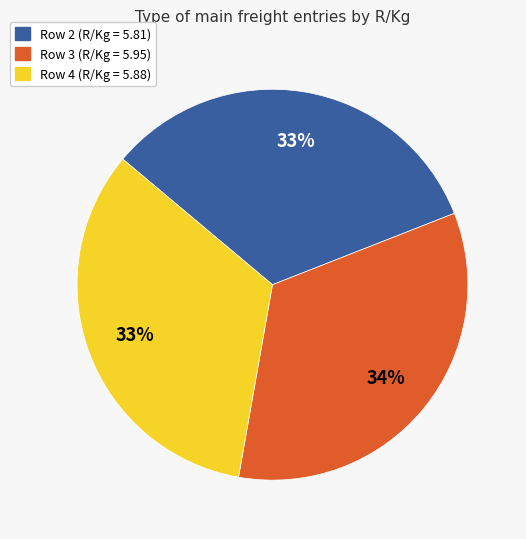

The Row 2 slice represents 45% of the pie. True or false?

False